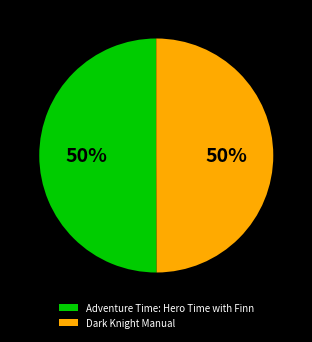

Count the number of slices in the pie.

2